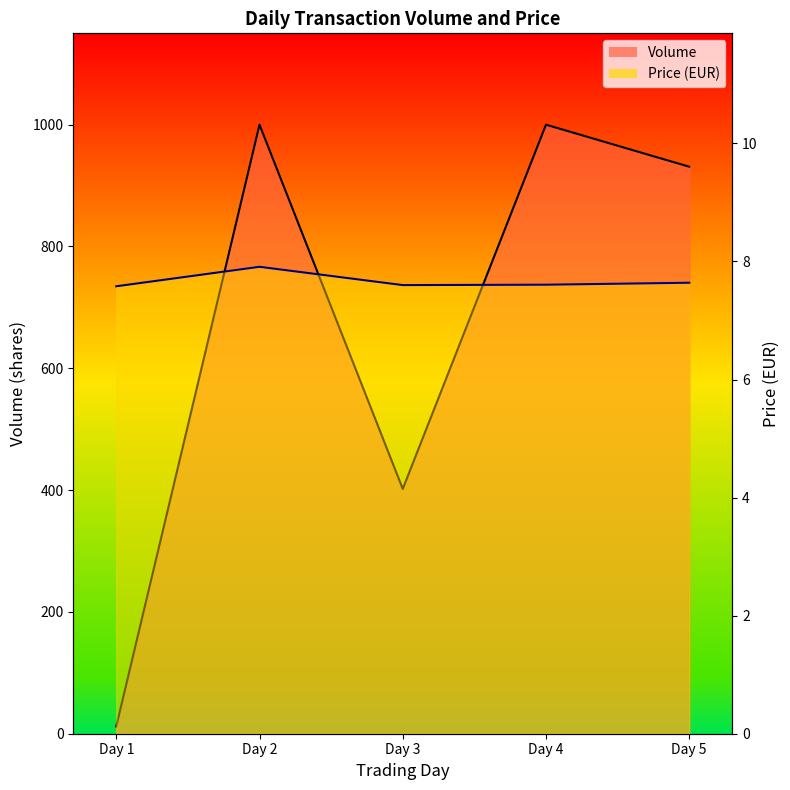

Is the value of Price at Day 2 greater than the value of Volume at Day 4?

No